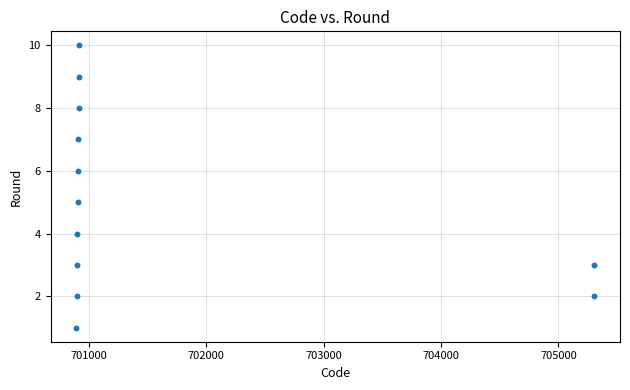

What is the range of X values (max minus min)?

4408